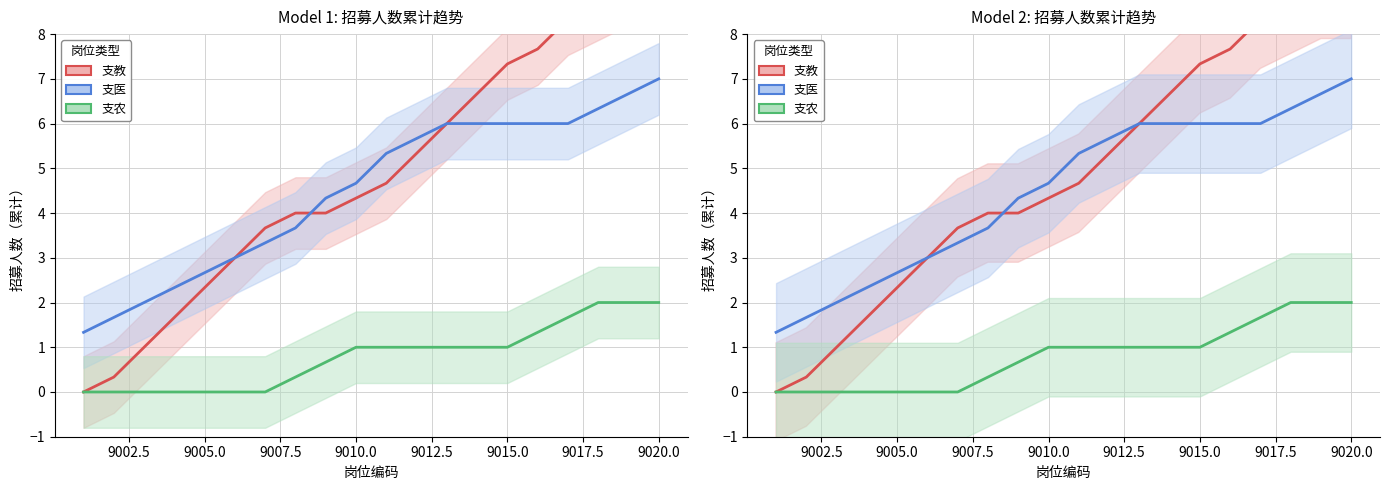

True or false: 支教 has a value of 0.3 at 9002.5.

True